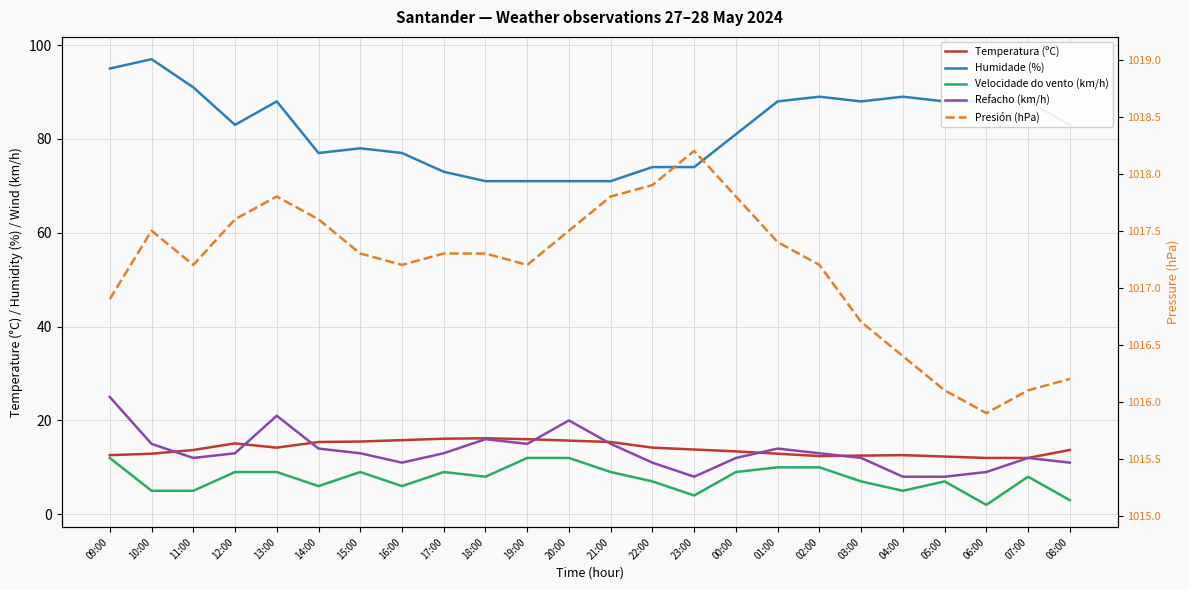

At which label does Velocidade do vento (km/h) first exceed 8?

09:00